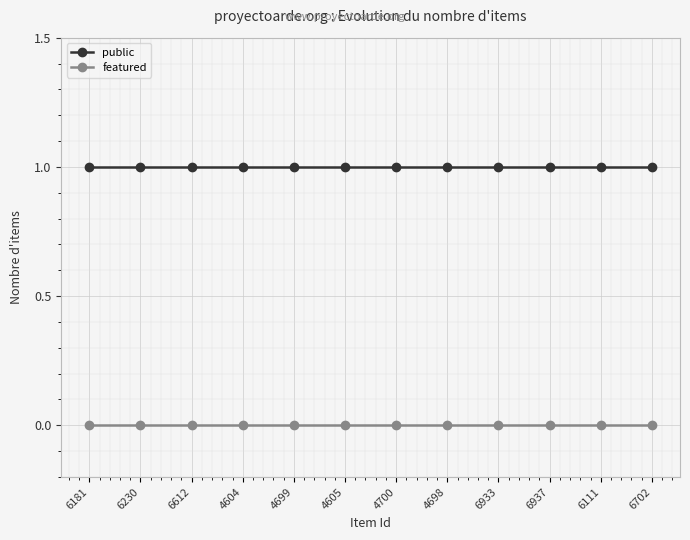

At 6181, list the series in order from smallest to largest.

featured, public